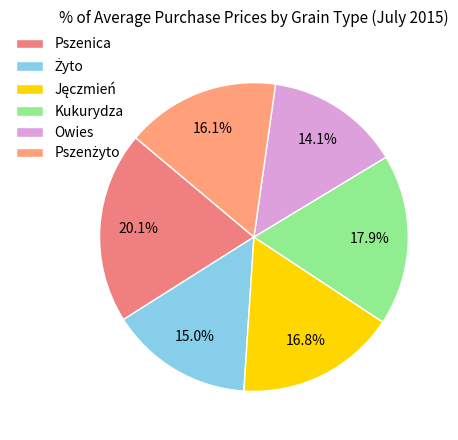

What portion of the pie excludes Żyto?

85.0%